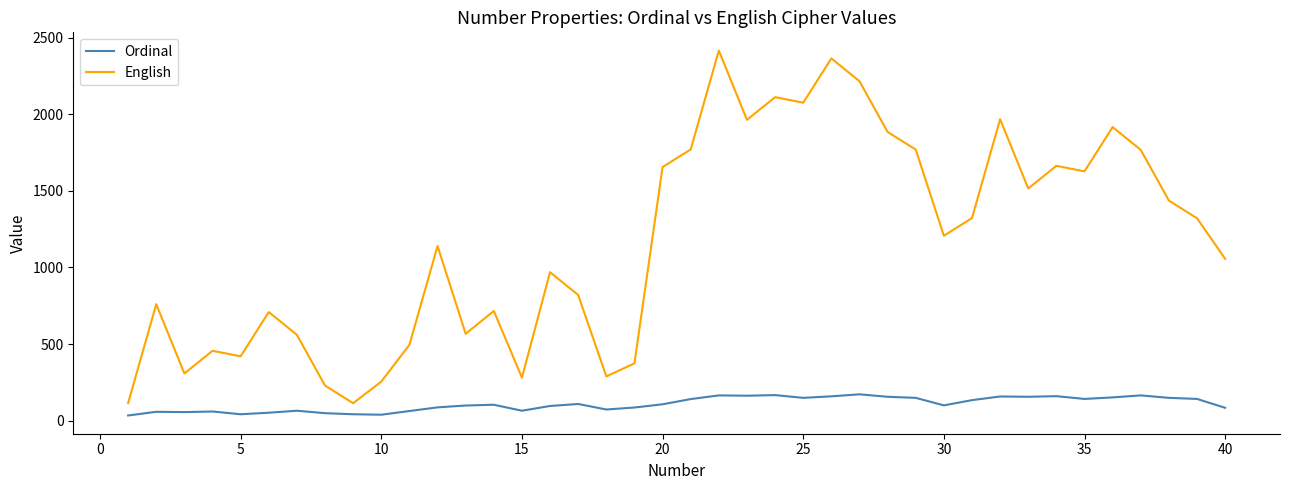

Does the chart have visible grid lines?

No